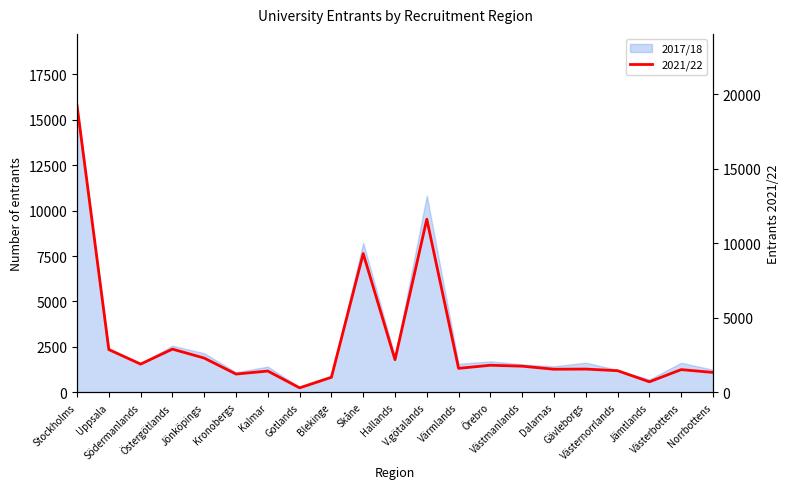

At which label does the data first exceed 1600?

Stockholms